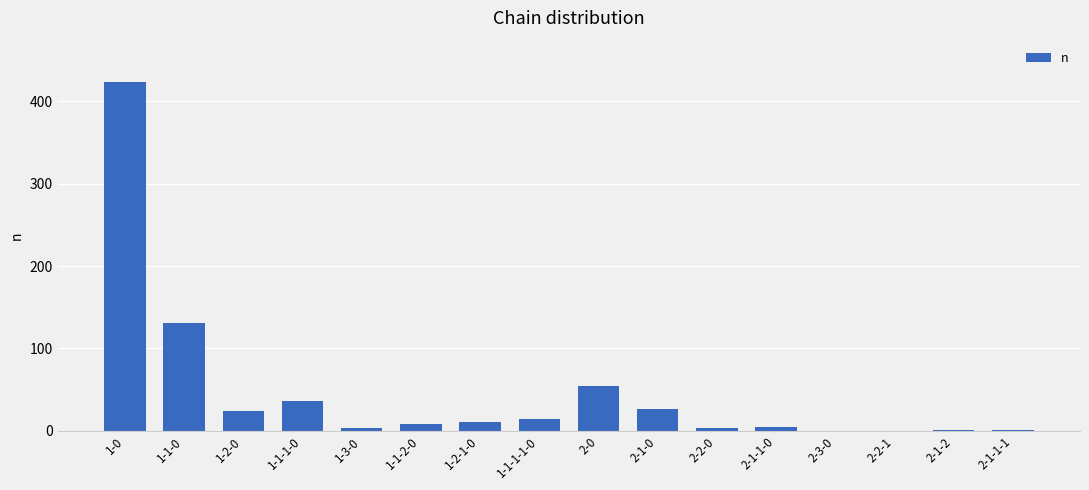

What is the change in value from 1-1-1-1-0 to 2-1-0?

+13